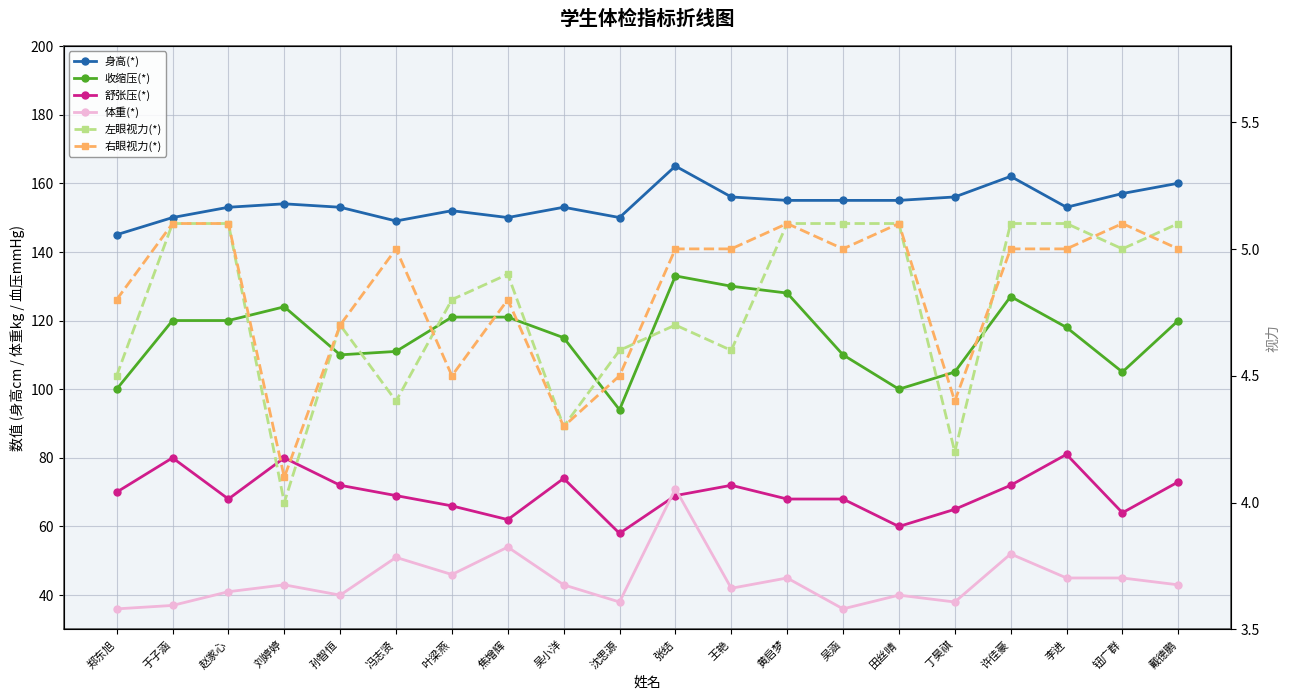

Reading left to right, transcribe all the data shown in this chart.

身高(*): 郑东旭=145.0	于子涵=150.0	赵家心=153.0	刘婷婷=154.0	孙智恒=153.0	冯志贤=149.0	叶梁燕=152.0	焦增辉=150.0	吴小洋=153.0	沈思源=150.0	张结=165.0	王艳=156.0	黄启梦=155.0	吴涵=155.0	田丝晴=155.0	丁昊祺=156.0	许佳豪=162.0	李进=153.0	钮广群=157.0	戴德鹏=160.0
收缩压(*): 郑东旭=100.0	于子涵=120.0	赵家心=120.0	刘婷婷=124.0	孙智恒=110.0	冯志贤=111.0	叶梁燕=121.0	焦增辉=121.0	吴小洋=115.0	沈思源=94.0	张结=133.0	王艳=130.0	黄启梦=128.0	吴涵=110.0	田丝晴=100.0	丁昊祺=105.0	许佳豪=127.0	李进=118.0	钮广群=105.0	戴德鹏=120.0
舒张压(*): 郑东旭=70.0	于子涵=80.0	赵家心=68.0	刘婷婷=80.0	孙智恒=72.0	冯志贤=69.0	叶梁燕=66.0	焦增辉=62.0	吴小洋=74.0	沈思源=58.0	张结=69.0	王艳=72.0	黄启梦=68.0	吴涵=68.0	田丝晴=60.0	丁昊祺=65.0	许佳豪=72.0	李进=81.0	钮广群=64.0	戴德鹏=73.0
体重(*): 郑东旭=36.0	于子涵=37.0	赵家心=41.0	刘婷婷=43.0	孙智恒=40.0	冯志贤=51.0	叶梁燕=46.0	焦增辉=54.0	吴小洋=43.0	沈思源=38.0	张结=71.0	王艳=42.0	黄启梦=45.0	吴涵=36.0	田丝晴=40.0	丁昊祺=38.0	许佳豪=52.0	李进=45.0	钮广群=45.0	戴德鹏=43.0
左眼视力(*): 郑东旭=4.5	于子涵=5.1	赵家心=5.1	刘婷婷=4.0	孙智恒=4.7	冯志贤=4.4	叶梁燕=4.8	焦增辉=4.9	吴小洋=4.3	沈思源=4.6	张结=4.7	王艳=4.6	黄启梦=5.1	吴涵=5.1	田丝晴=5.1	丁昊祺=4.2	许佳豪=5.1	李进=5.1	钮广群=5.0	戴德鹏=5.1
右眼视力(*): 郑东旭=4.8	于子涵=5.1	赵家心=5.1	刘婷婷=4.1	孙智恒=4.7	冯志贤=5.0	叶梁燕=4.5	焦增辉=4.8	吴小洋=4.3	沈思源=4.5	张结=5.0	王艳=5.0	黄启梦=5.1	吴涵=5.0	田丝晴=5.1	丁昊祺=4.4	许佳豪=5.0	李进=5.0	钮广群=5.1	戴德鹏=5.0